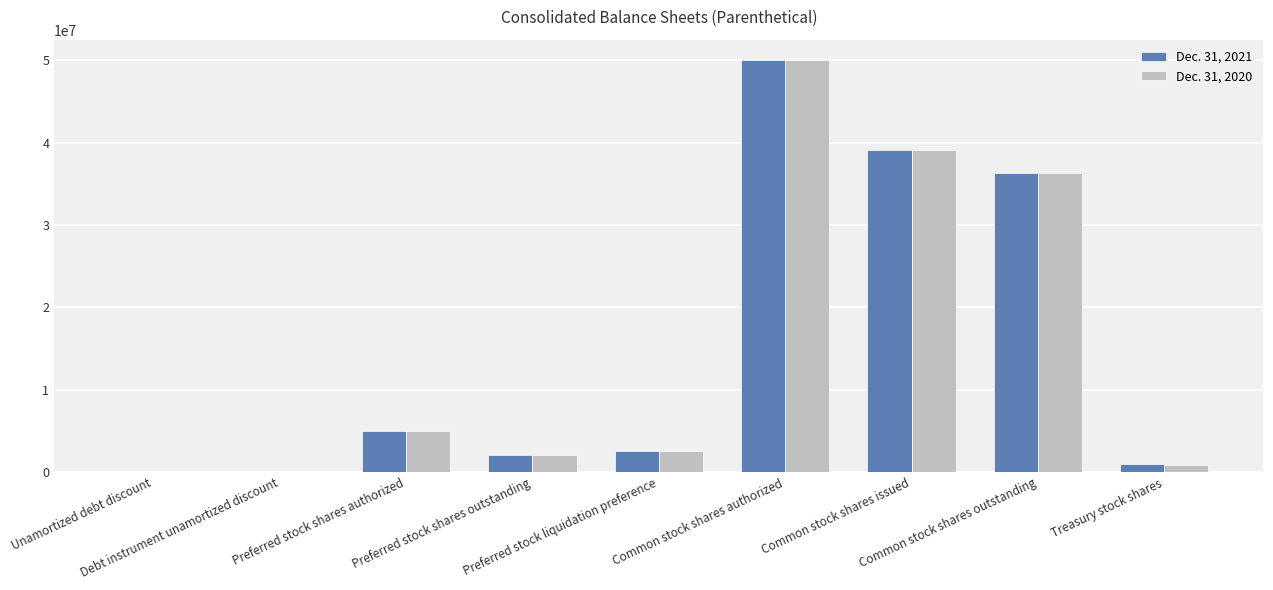

What is the greatest value displayed?

50000000